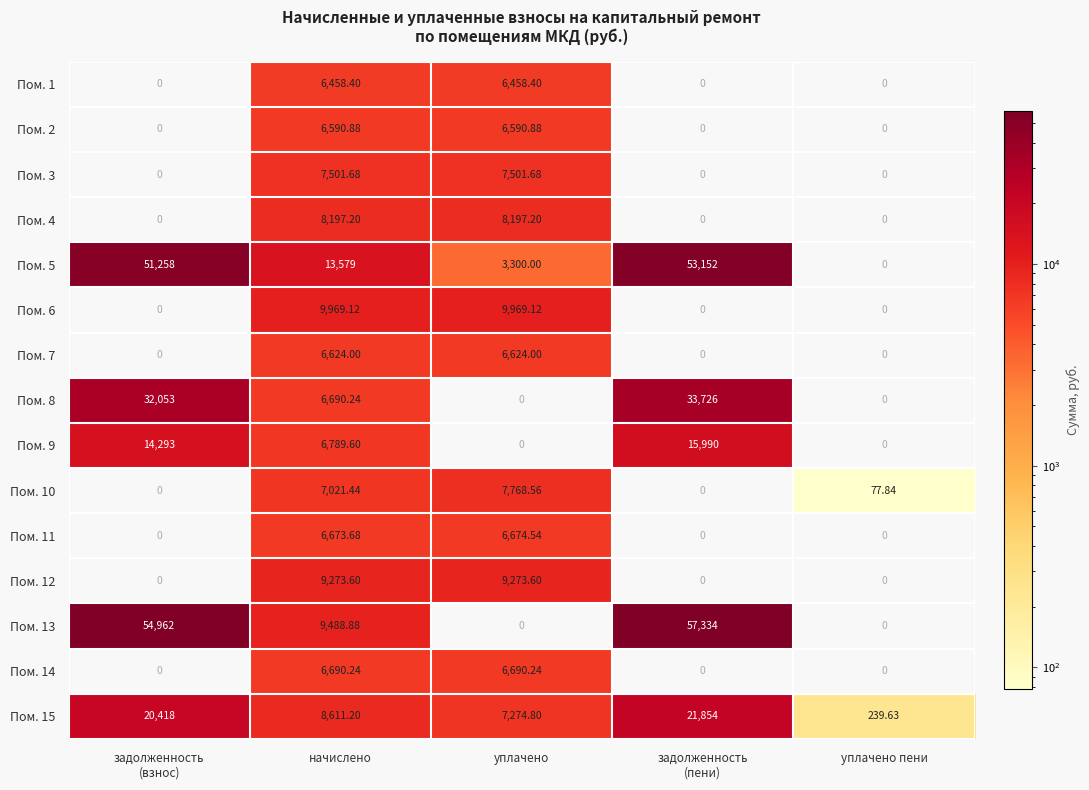

At how many categories does at least one series exceed 35699?

2